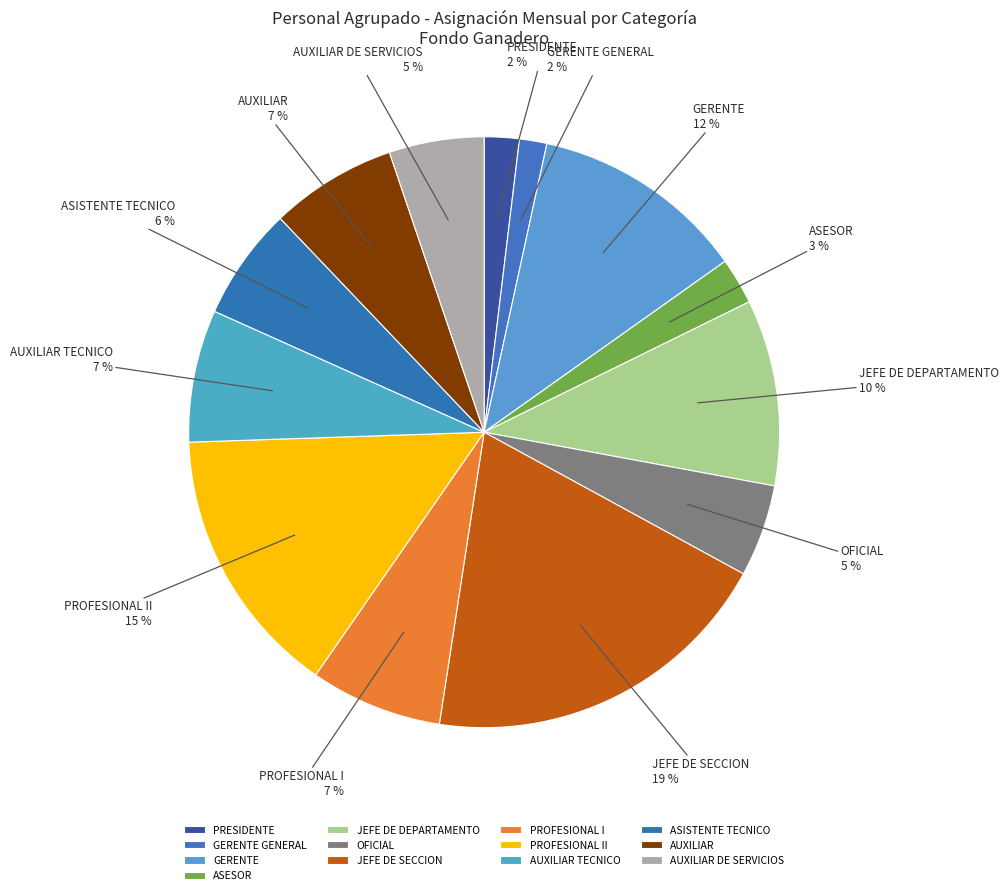

Is it true that AUXILIAR TECNICO is 7% of the pie?

True